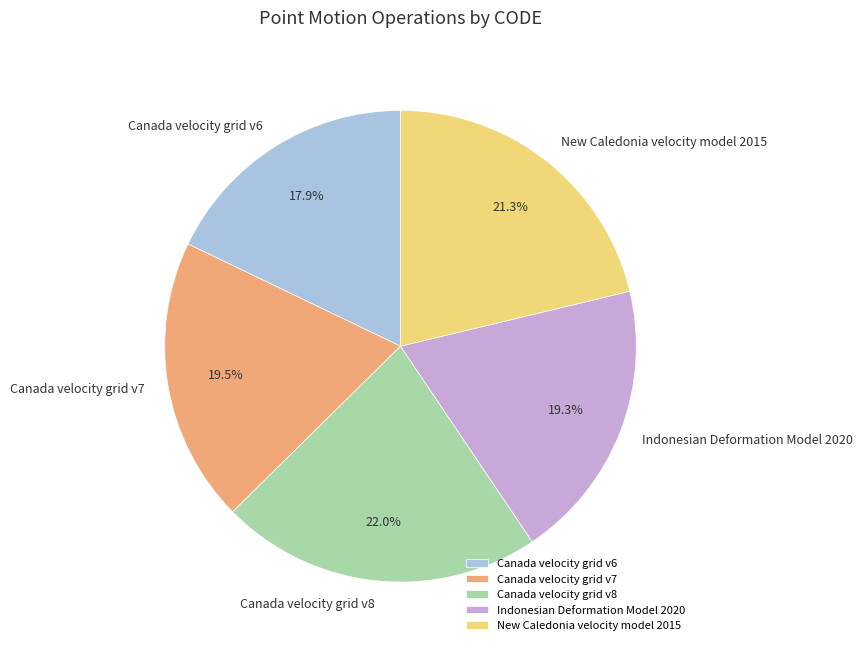

Is Canada velocity grid v6 the majority of the pie?

No